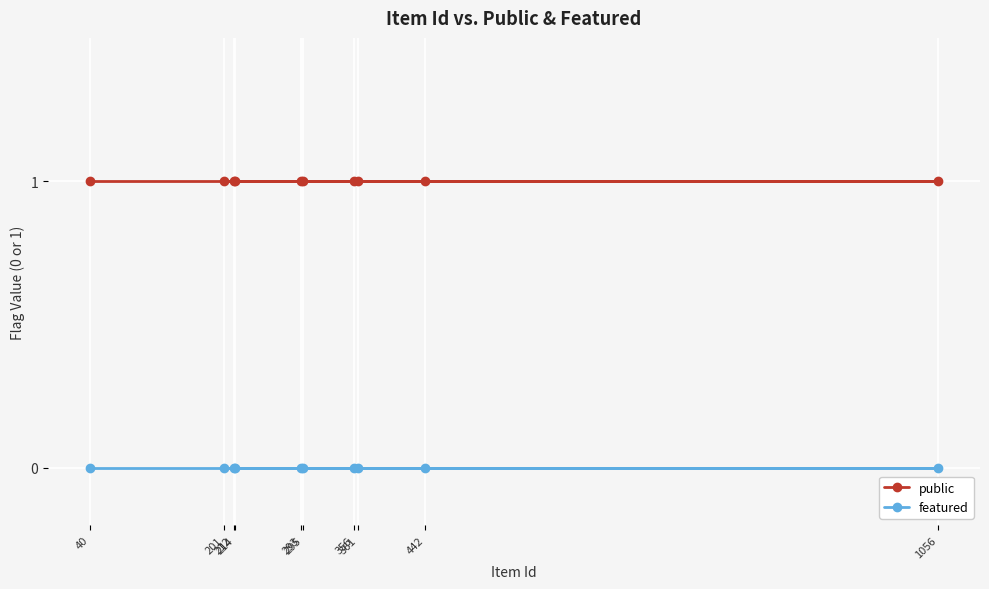

True or false: featured and public intersect in this chart.

False